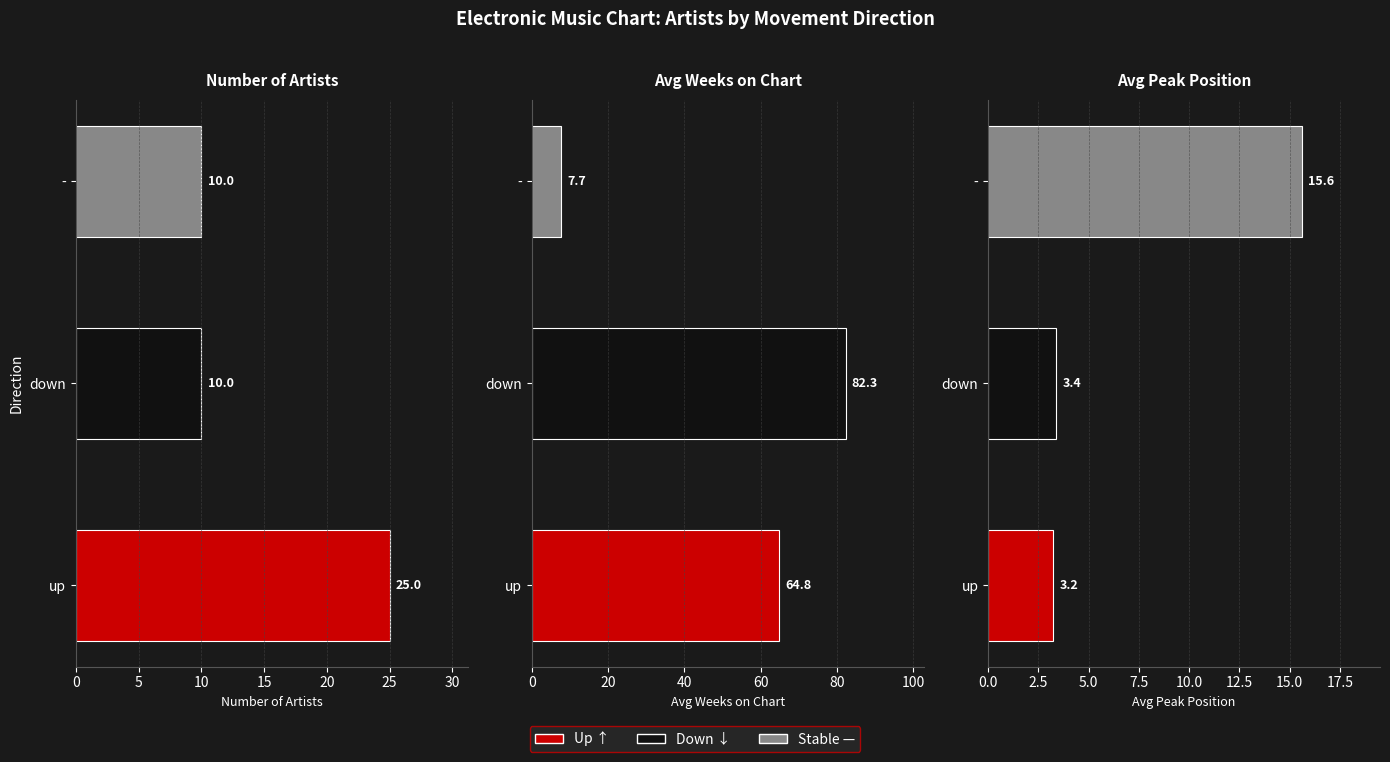

At how many categories does at least one series exceed 19?

2